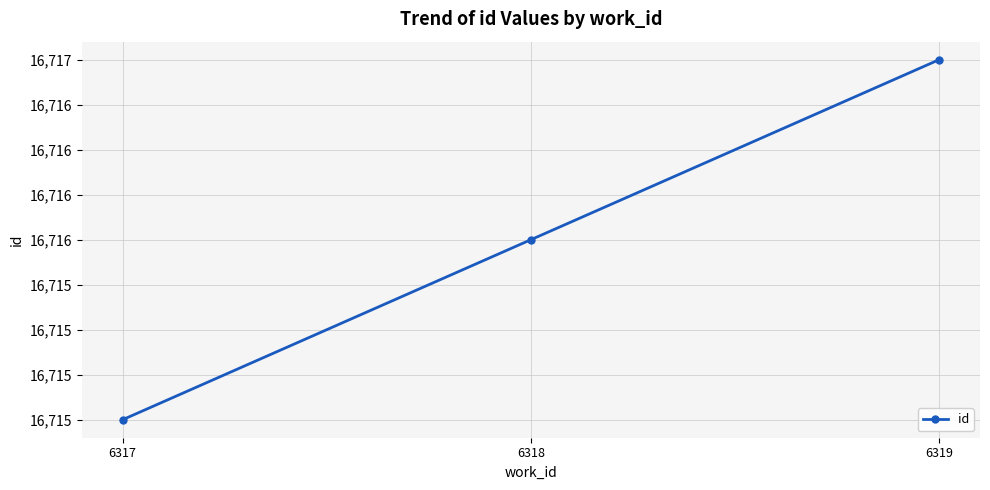

At which label does the data first exceed 16716?

6319